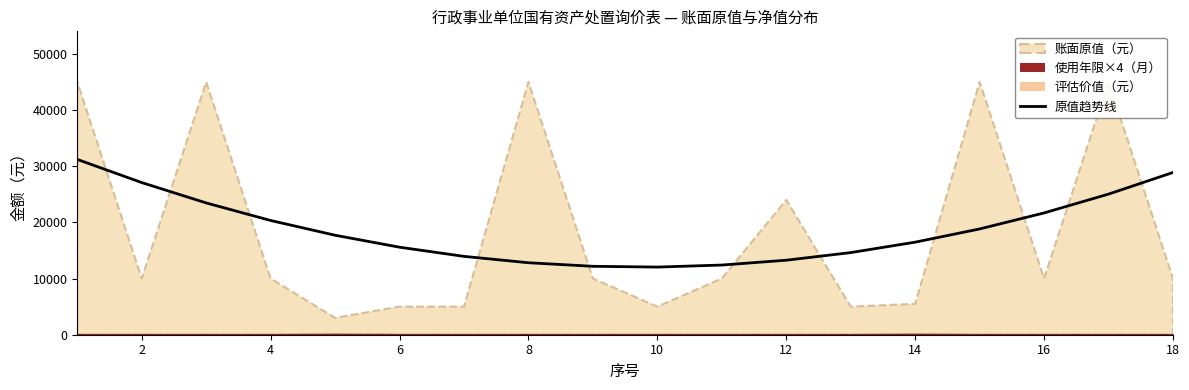

What is the difference between the maximum and minimum values?

19161.0